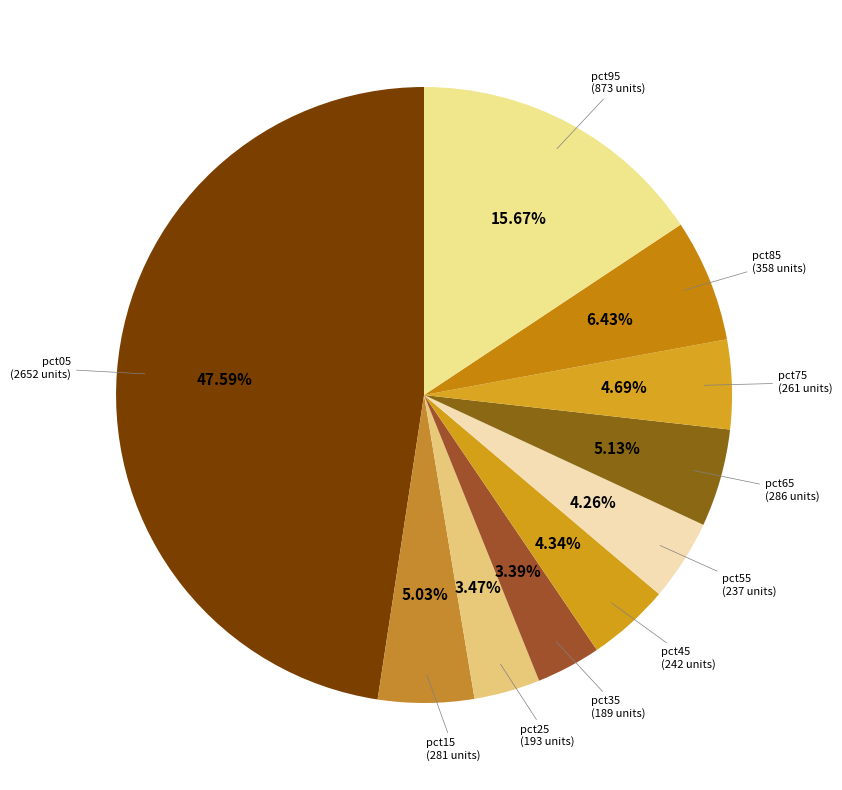

Count the number of slices in the pie.

10